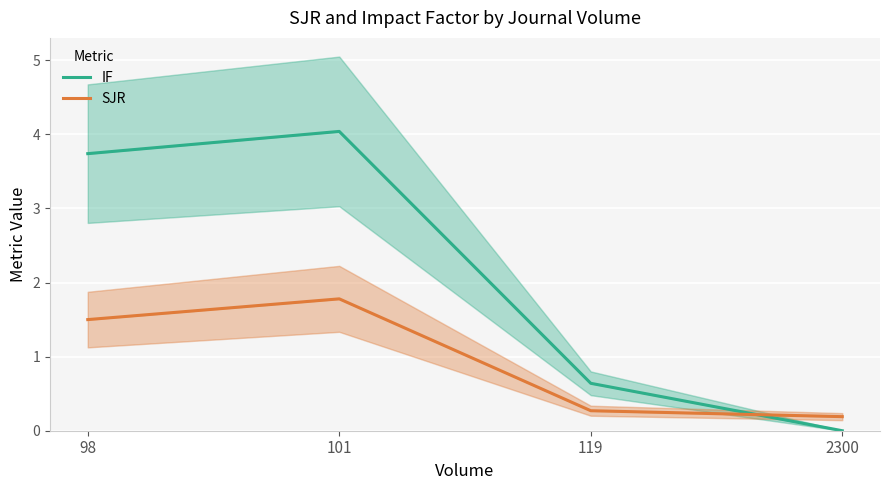

Reading left to right, extract all data points from this chart.

IF: 98=3.7	101=4.0	119=0.6	2300=0.0
SJR: 98=1.5	101=1.8	119=0.3	2300=0.2